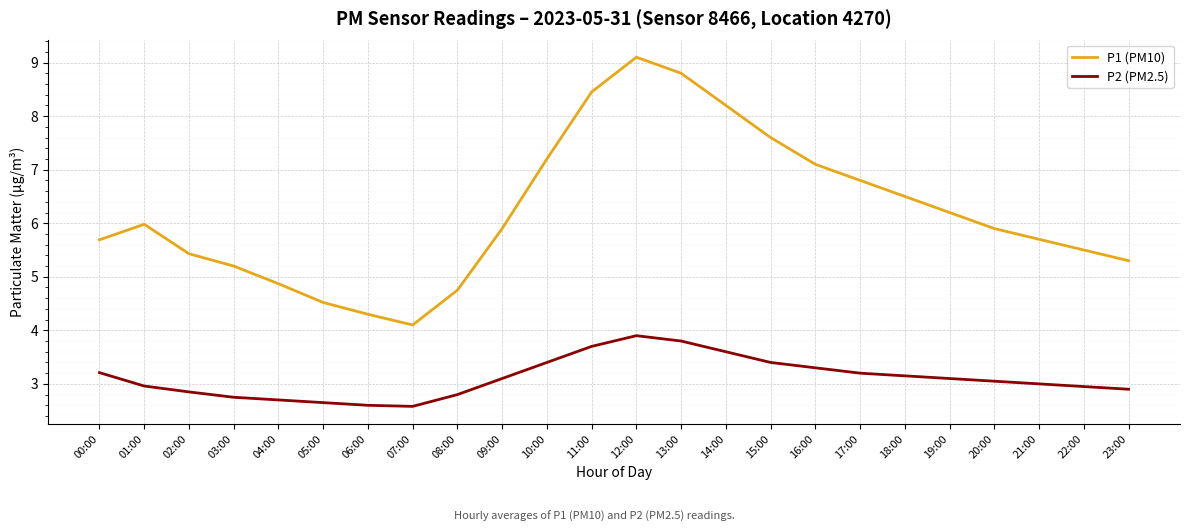

At which label does P1 (PM10) first exceed 5?

00:00